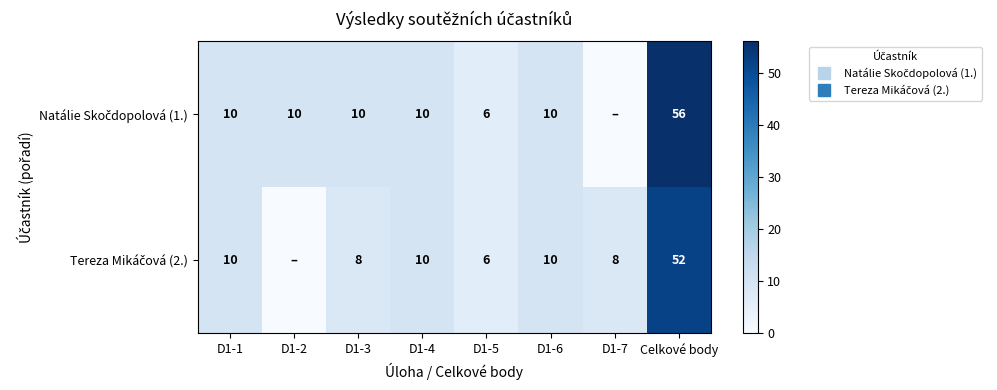

At which category does the chart reach its minimum across all series?

D1-7